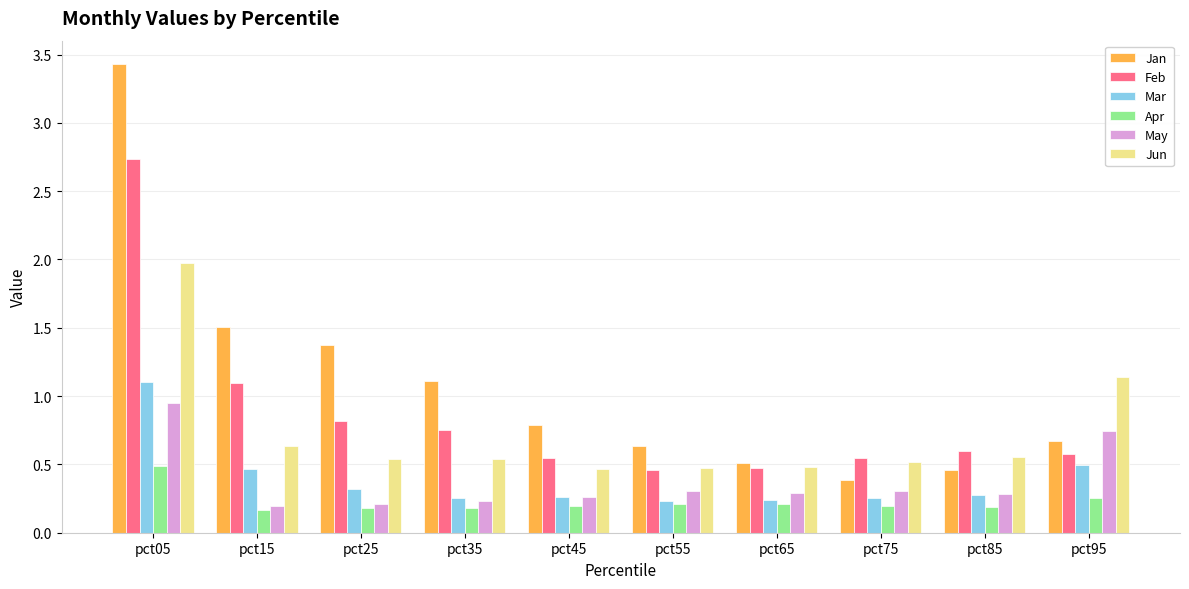

At which category is the sum across all series the highest?

pct05